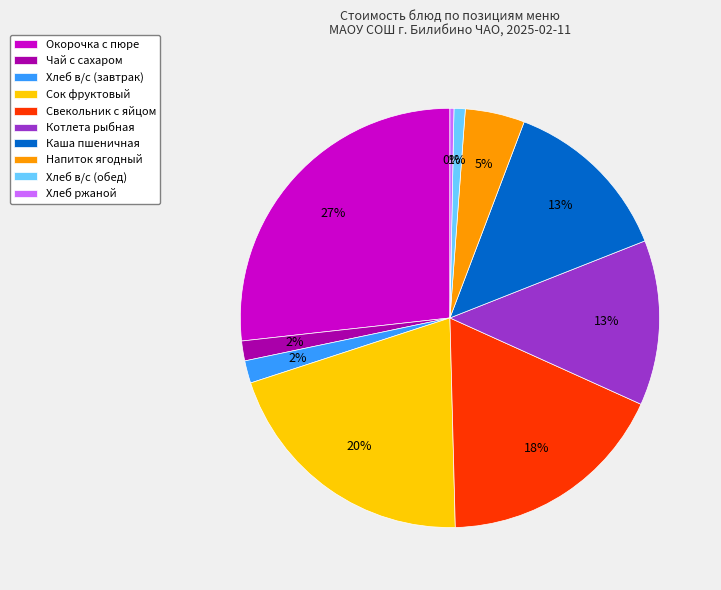

To the nearest percent, what percentage of the pie is Свекольник с яйцом?

18%